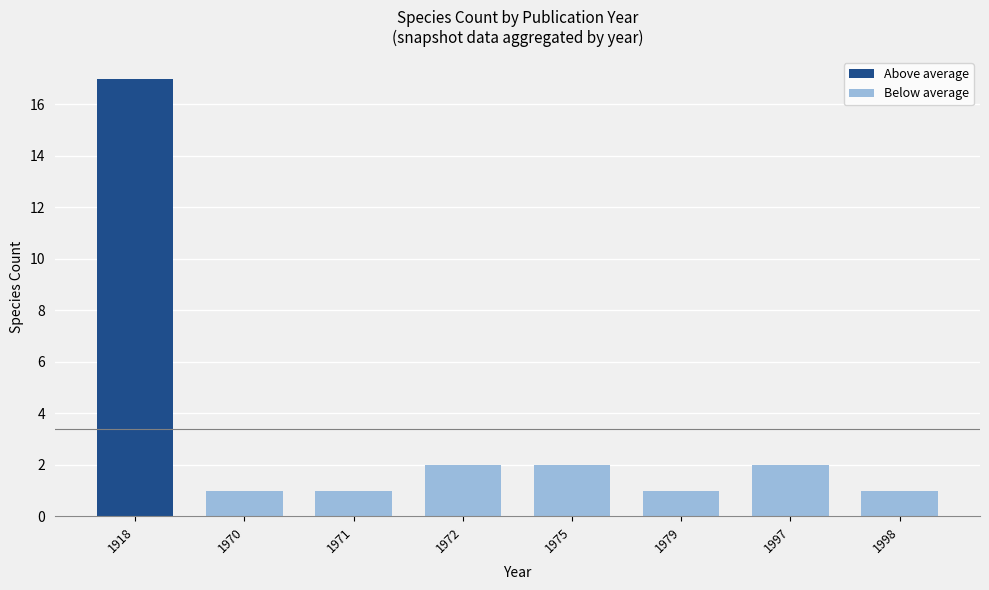

What is the minimum value shown in the chart?

1